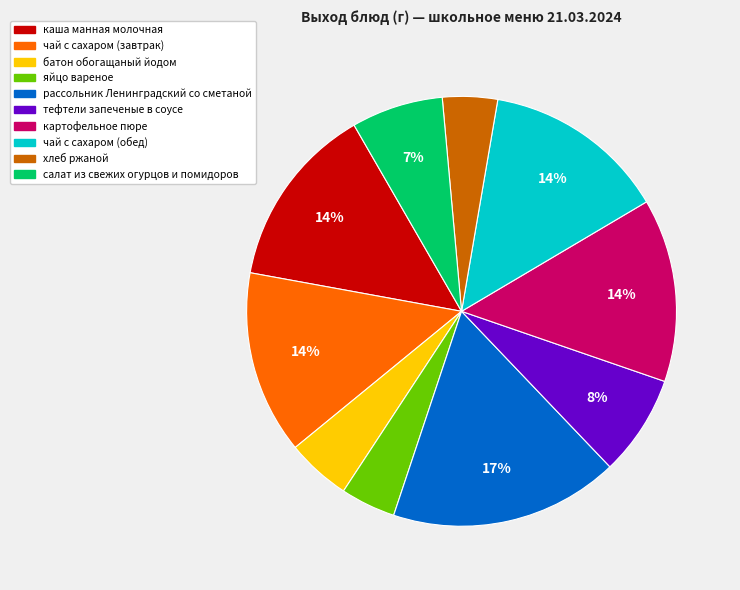

What is the ratio of the value at тефтели запеченые в соусе to the value at батон обогащаный йодом?

1.6